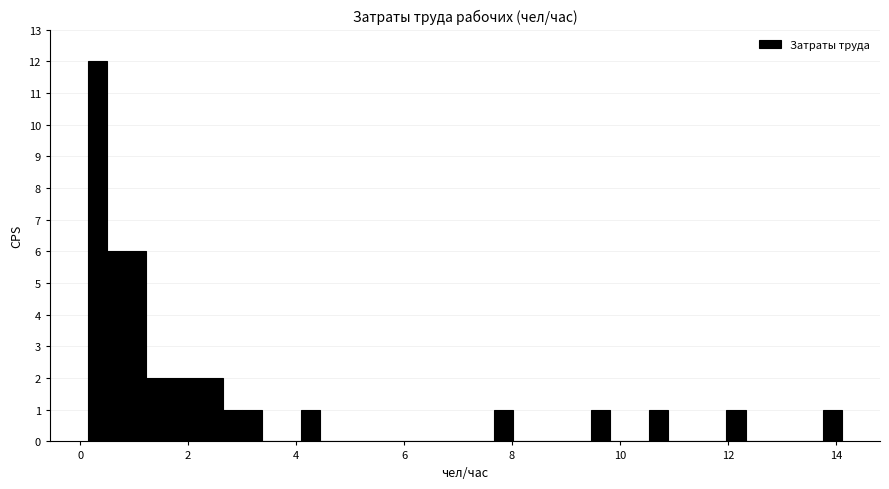

Around what value on the x-axis is the tallest bar? Give the approximate position of its centre, as read against the axis.

0.4